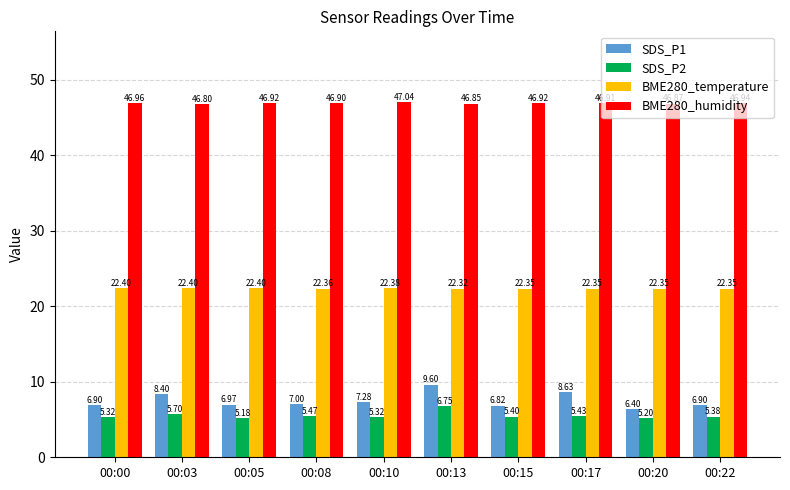

What is the sum of all SDS_P1 values?

74.9